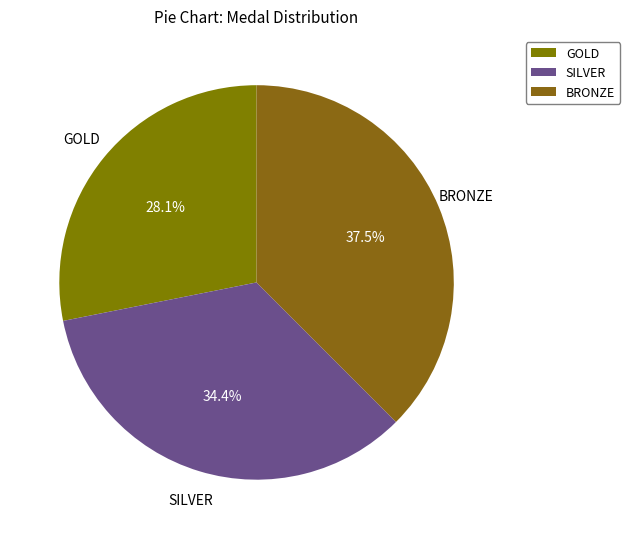

Is there a majority slice in this chart?

No